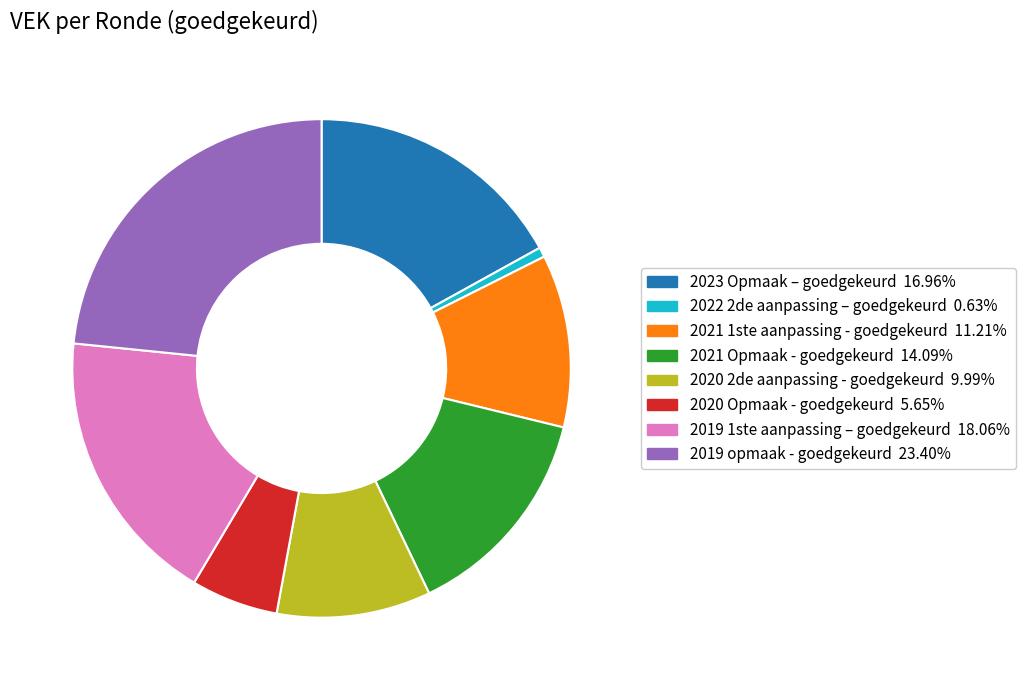

Combined, do 2020 2de aanpassing - goedgekeurd and 2019 1ste aanpassing – goedgekeurd account for over 50%?

No